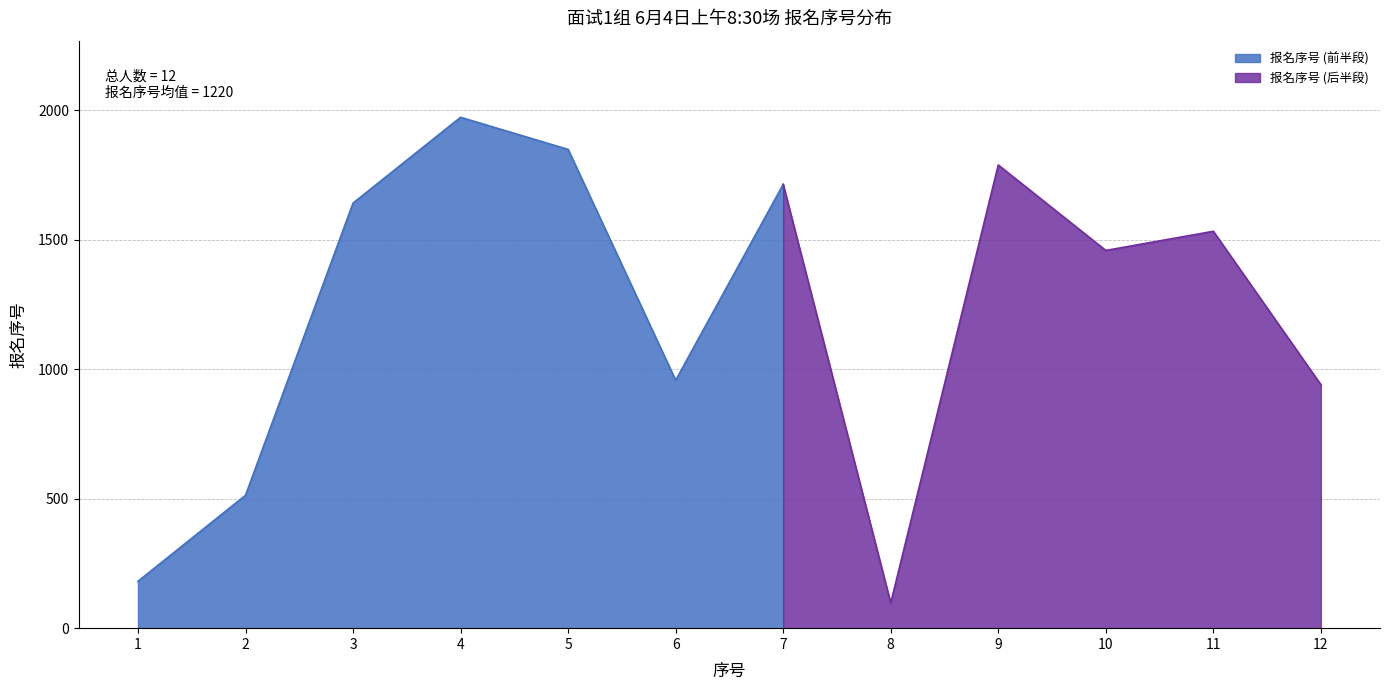

What value does the data have at 7?

1713